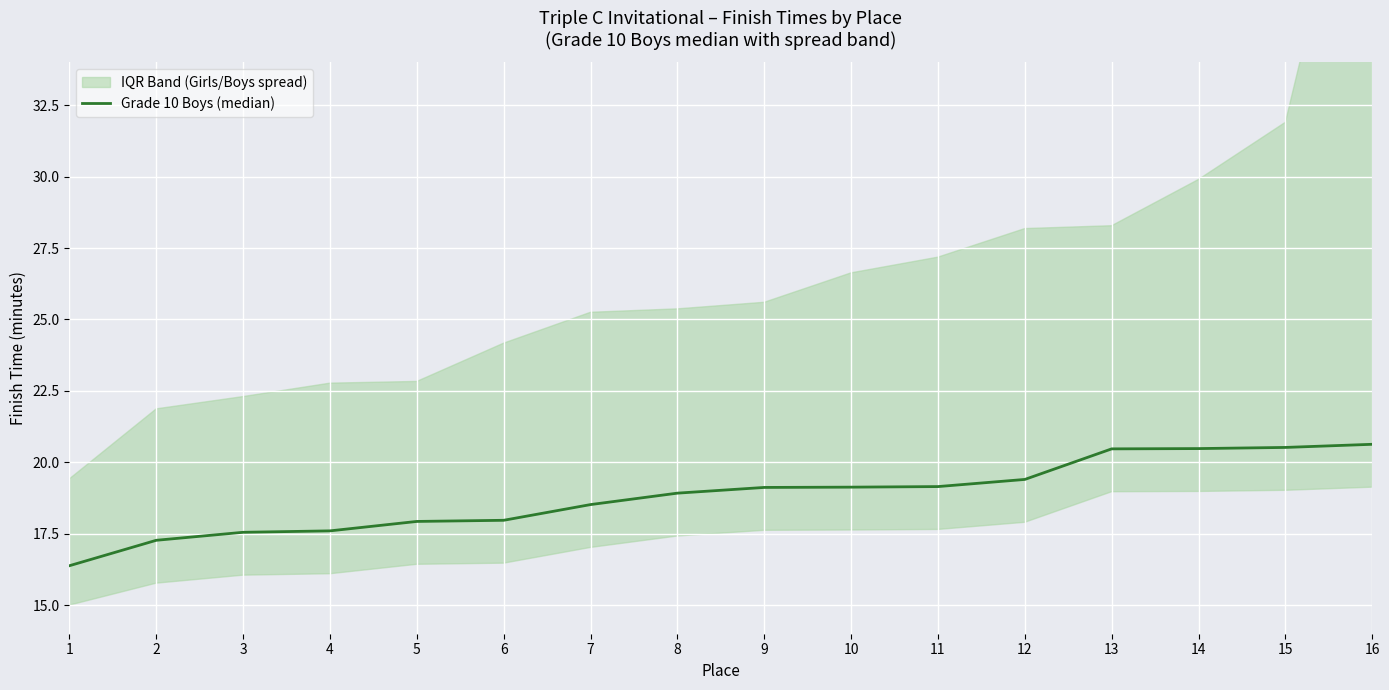

How many categories are shown in the chart?

16